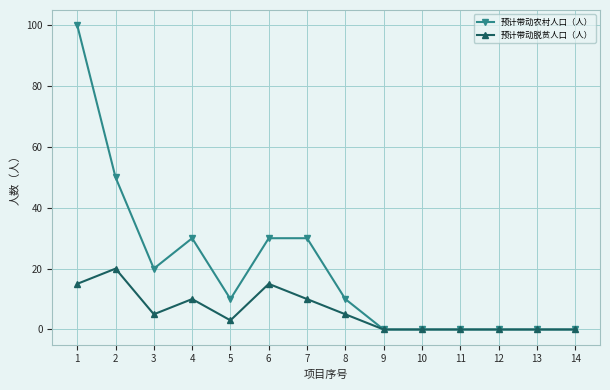

What is the greatest value displayed?

100